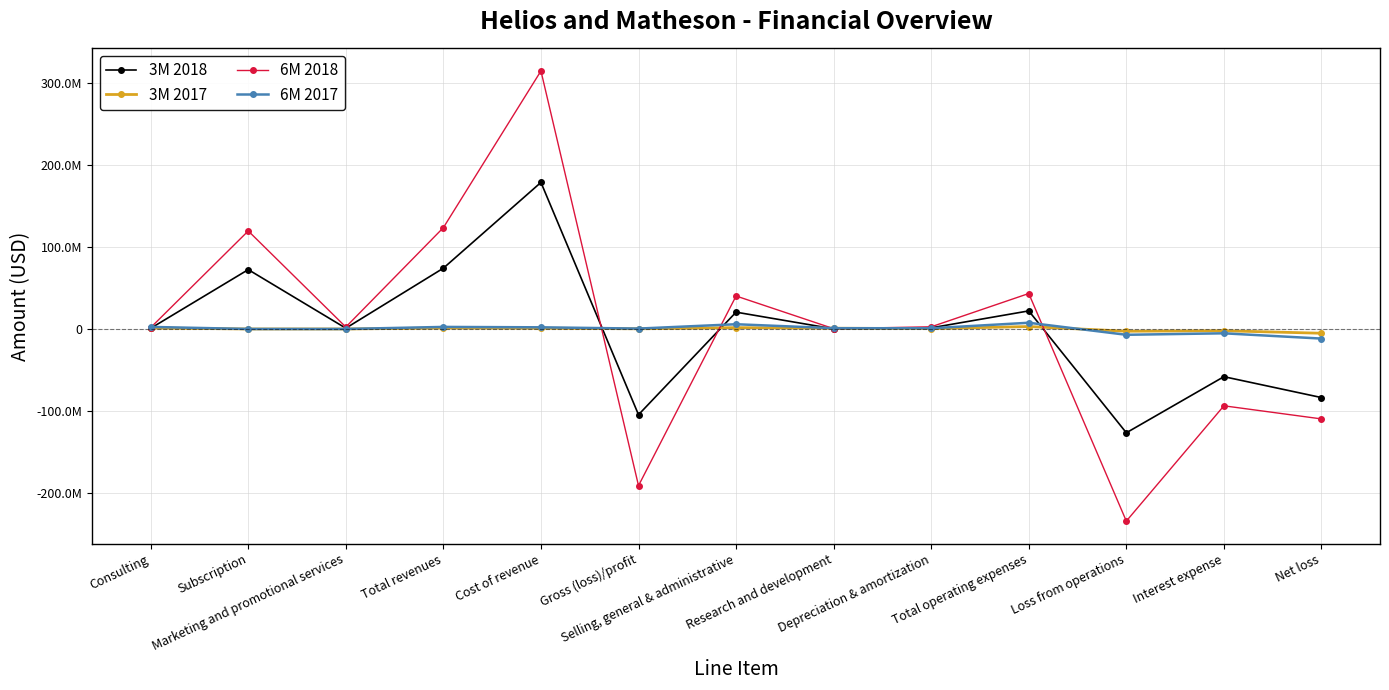

What is the label of the 9th point from the right?

Cost of revenue